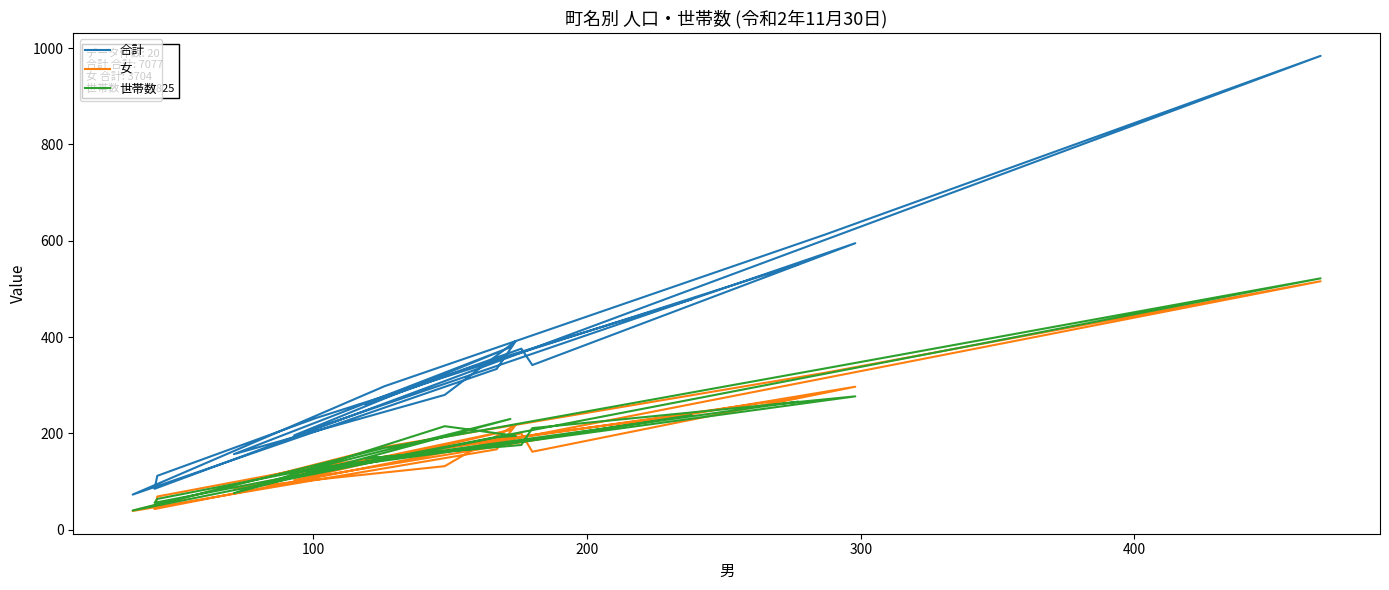

Reading left to right, extract all data points from this chart.

合計: 478	340	260	376	342	595	196	379	157	280	392	334	73	298	613	984	85	112	232	551
女: 240	181	141	200	162	297	103	207	86	132	218	167	39	172	326	516	43	69	131	274
世帯数: 238	168	148	176	211	277	118	230	76	215	195	192	40	170	335	522	56	64	128	266